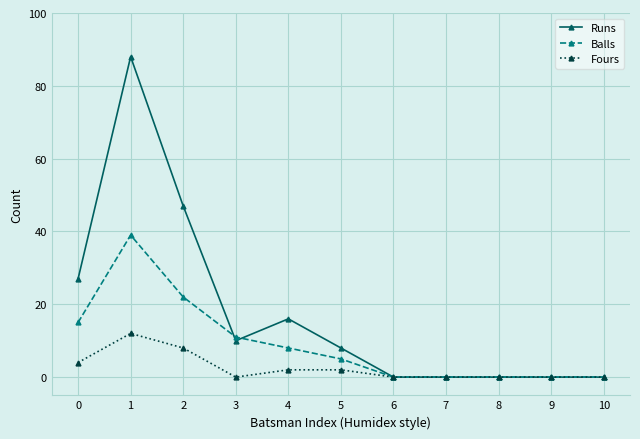

Rank the series by their average value, from highest to lowest.

Runs, Balls, Fours